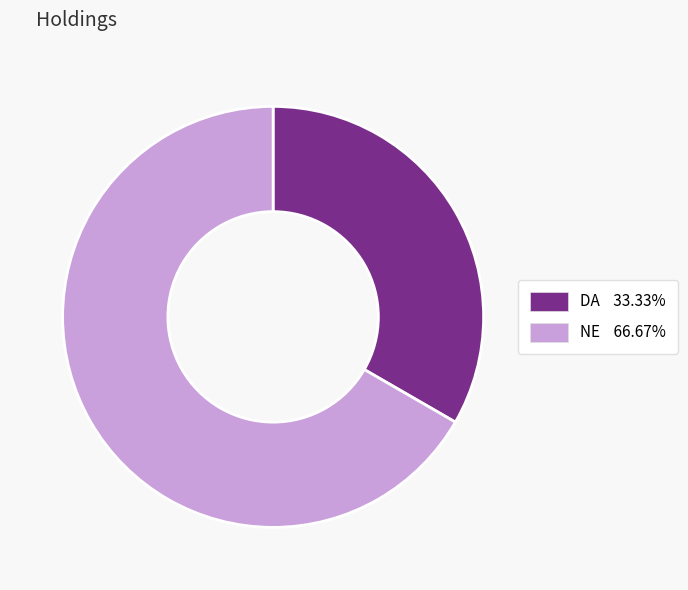

Approximately how many times larger is the value at NE compared to DA?

2.0